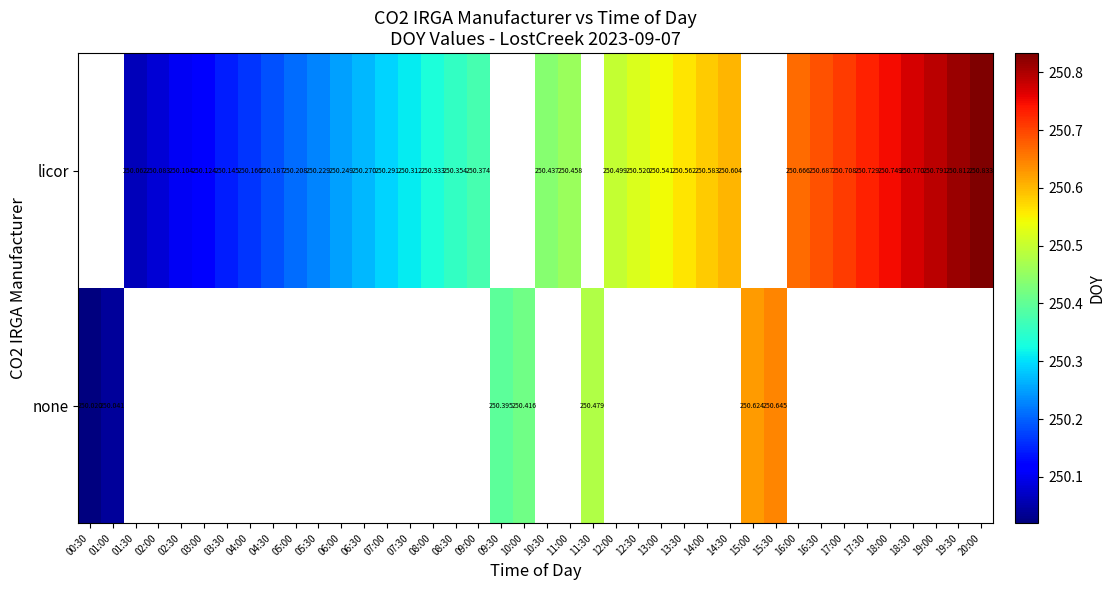

Is the value of licor at 03:00 greater than the value of none at 10:00?

No